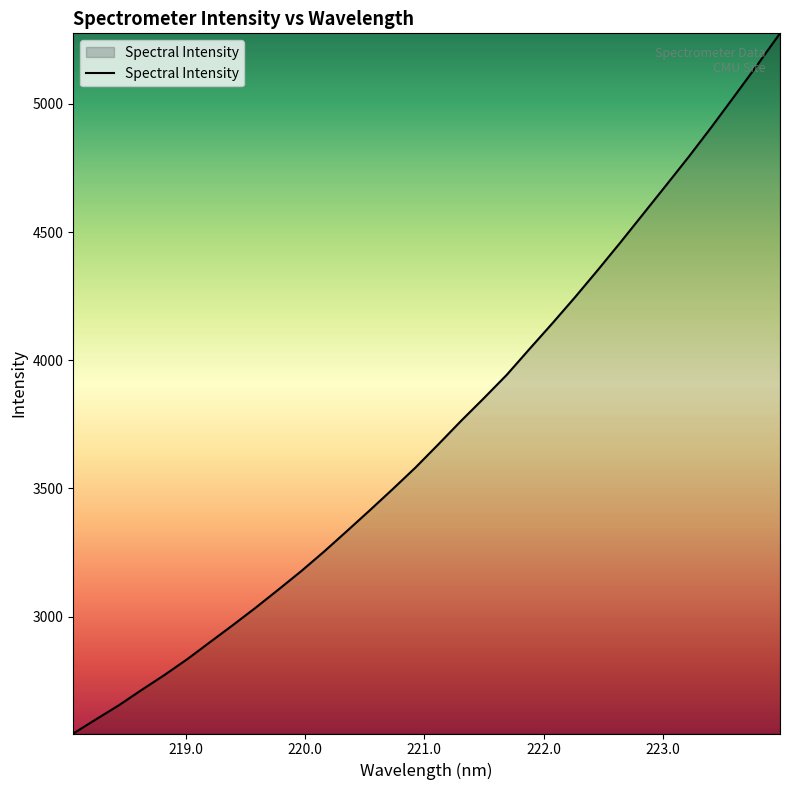

What is the greatest value displayed?

5275.1